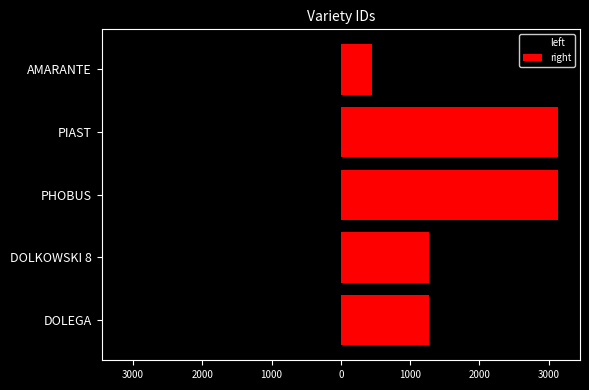

How many bars are there in total?

10